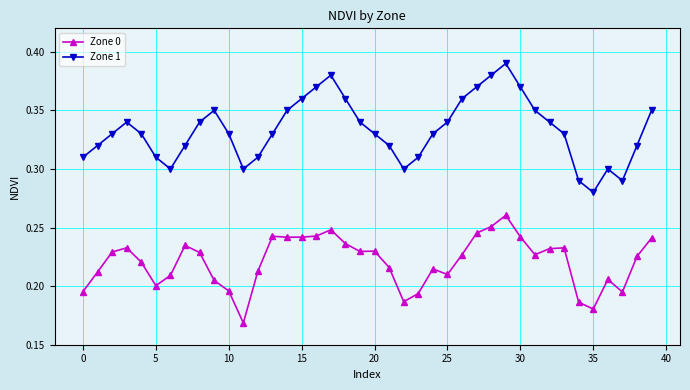

What is the sum of all Zone 0 values?

8.8